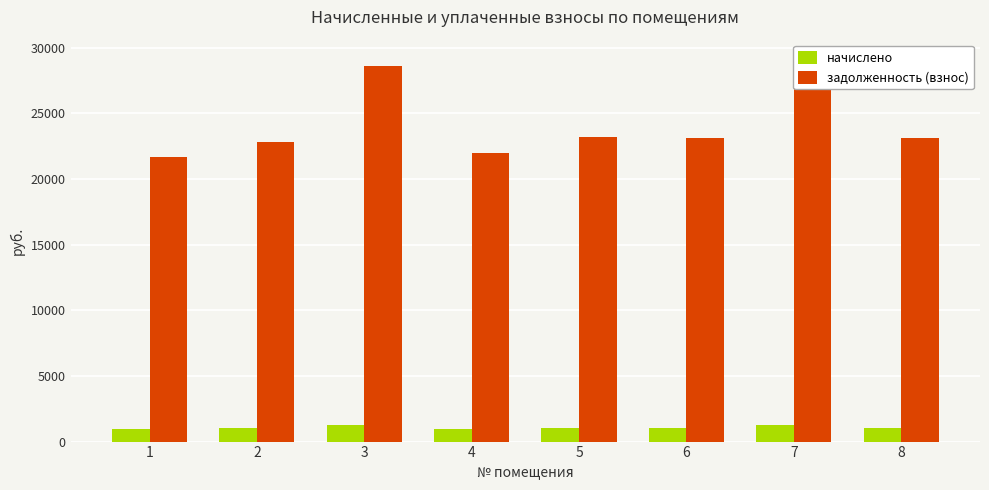

Which series has the largest range (max minus min)?

задолженность (взнос)